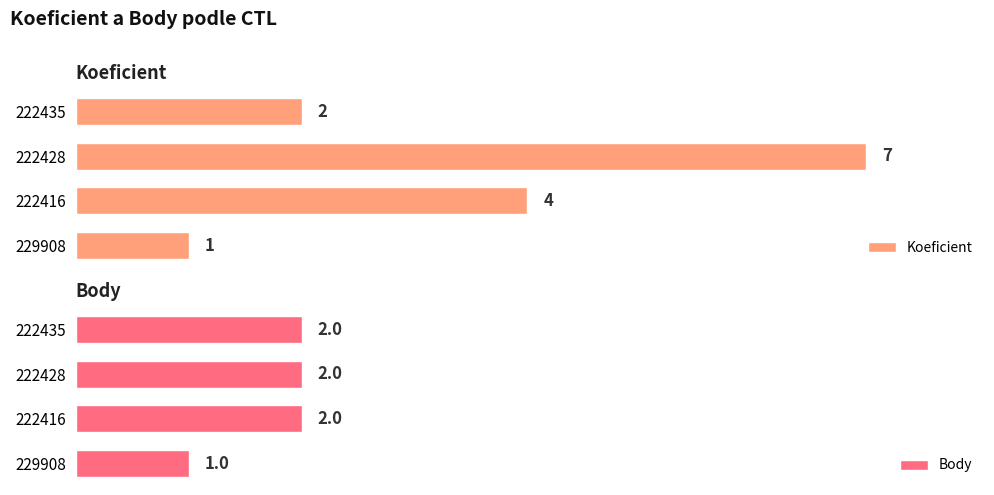

What is the difference between the second highest and second lowest values in the Koeficient series?

2